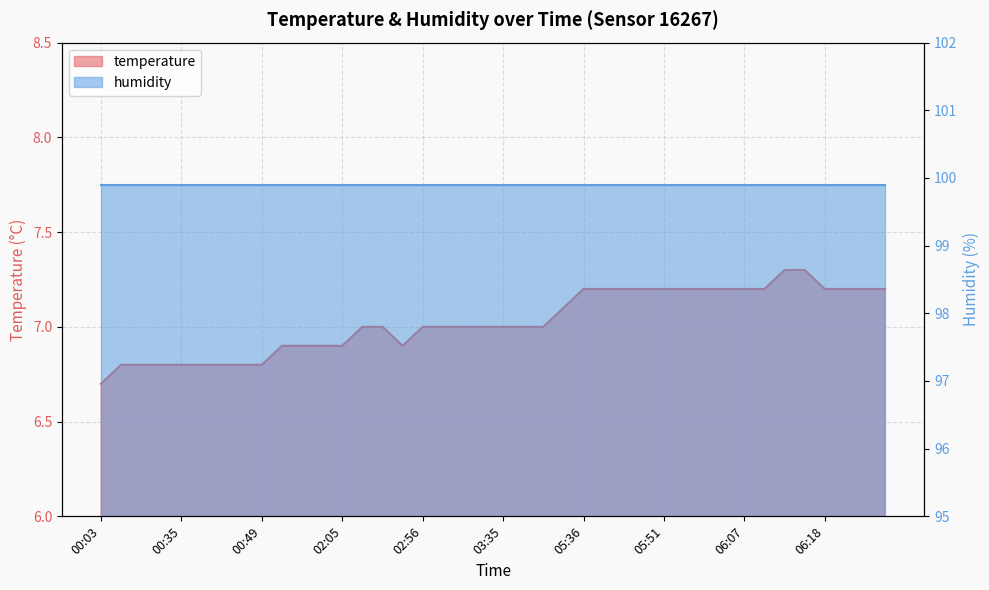

The chart shows a value of 9.6 at 00:49. True or false?

False